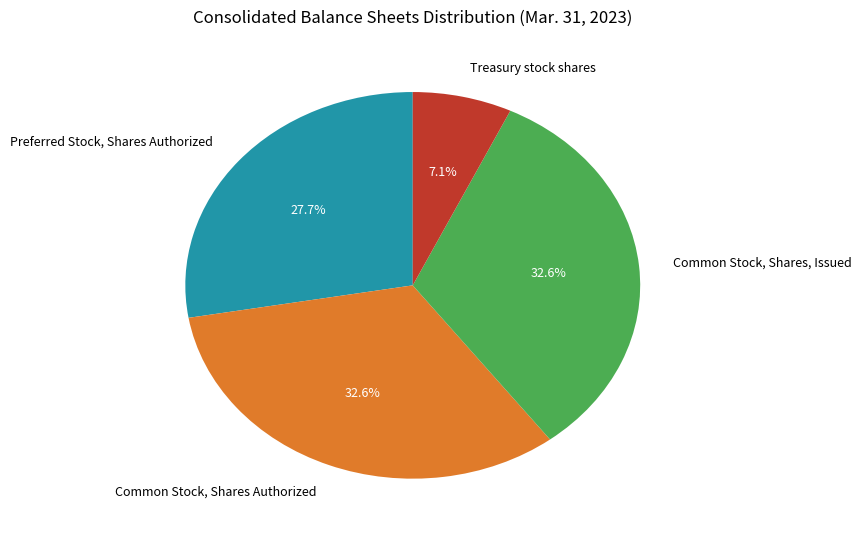

Which has a higher value, Treasury stock shares or Common Stock, Shares, Issued?

Common Stock, Shares, Issued